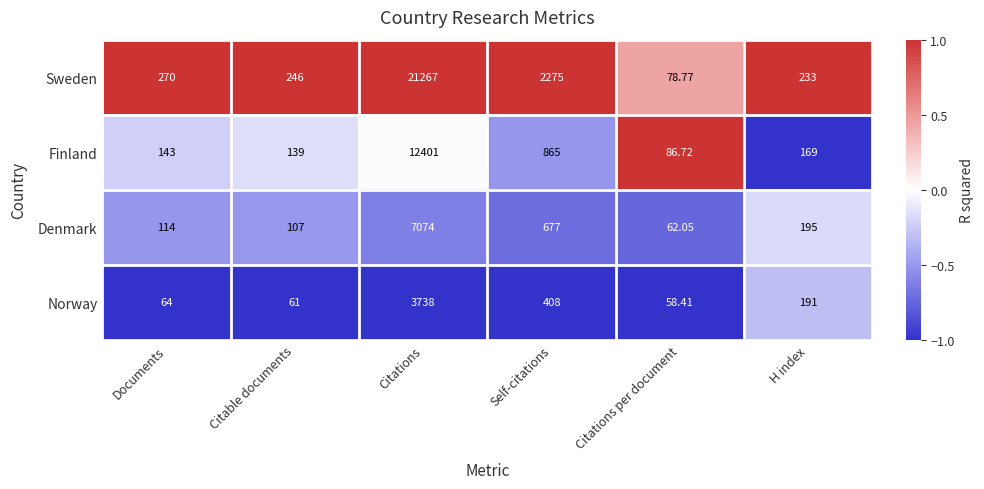

Between Documents and Citable documents, which series saw the biggest shift?

Sweden